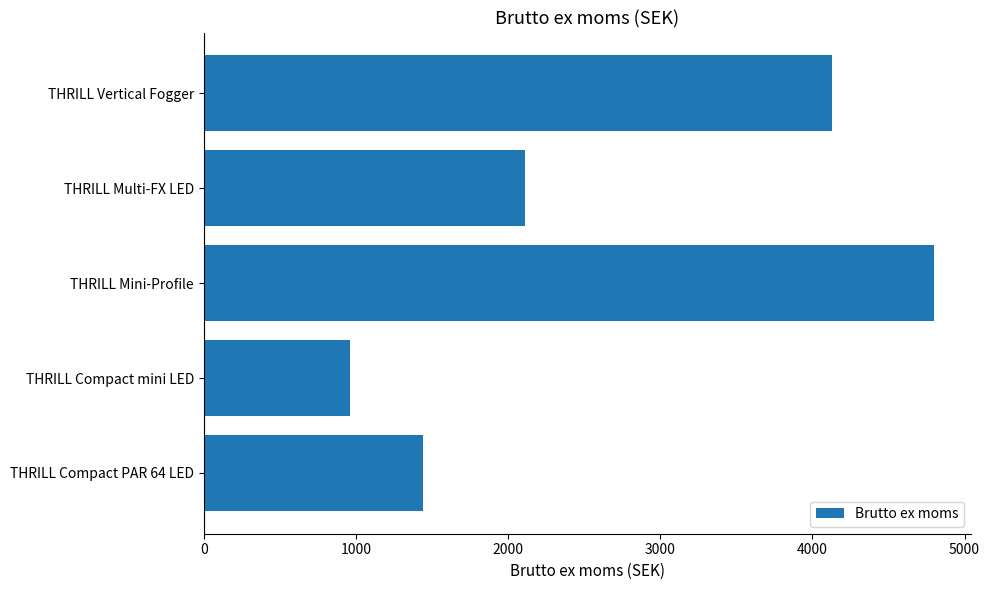

What is the greatest value displayed?

4800